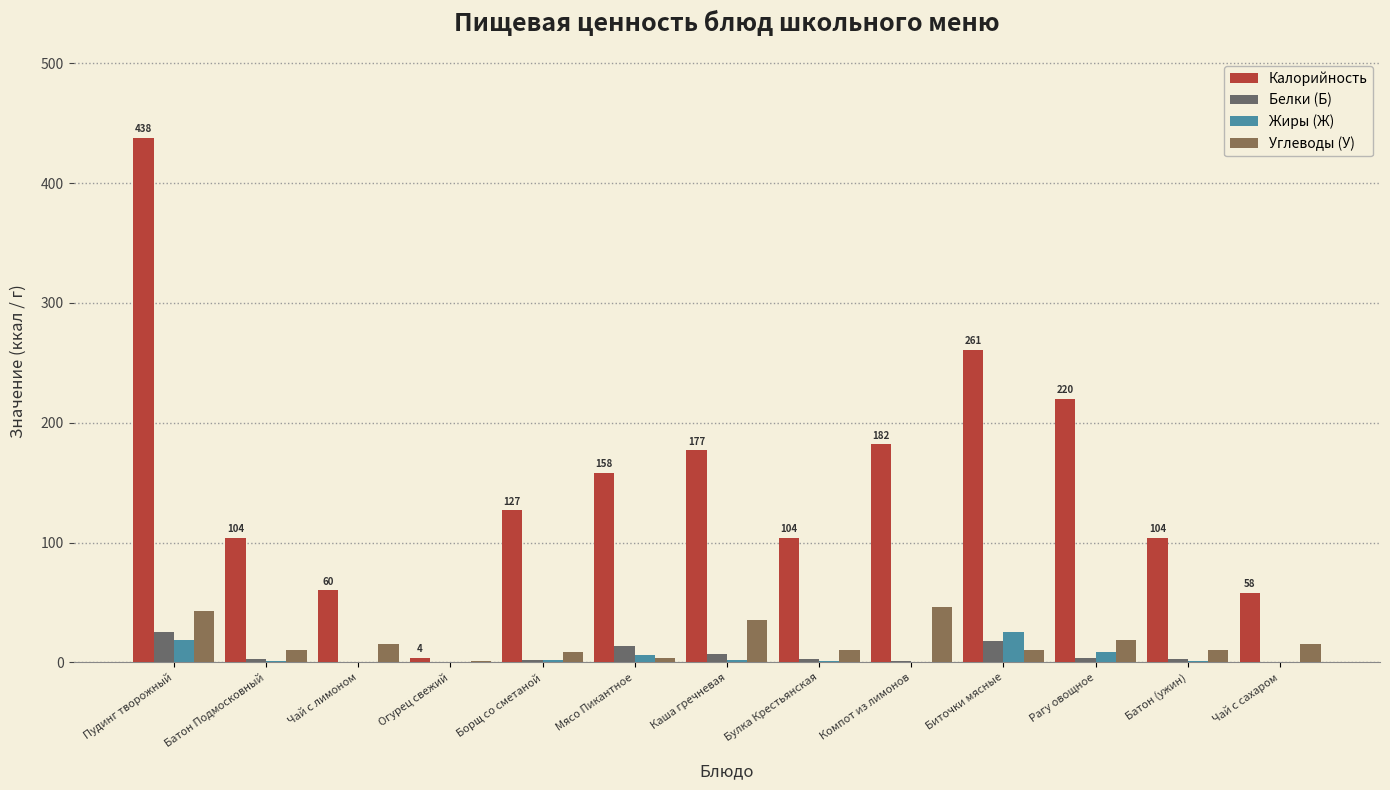

Reading left to right, extract all data points from this chart.

Калорийность: Пудинг творожный=438	Батон Подмосковный=104	Чай с лимоном=60	Огурец свежий=4	Борщ со сметаной=127	Мясо Пикантное=158	Каша гречневая=177	Булка Крестьянская=104	Компот из лимонов=182	Биточки мясные=261	Рагу овощное=220	Батон (ужин)=104	Чай с сахаром=58
Белки (Б): Пудинг творожный=25	Батон Подмосковный=3	Чай с лимоном=0	Огурец свежий=0	Борщ со сметаной=2	Мясо Пикантное=14	Каша гречневая=7	Булка Крестьянская=3	Компот из лимонов=1	Биточки мясные=18	Рагу овощное=4	Батон (ужин)=3	Чай с сахаром=0
Жиры (Ж): Пудинг творожный=19	Батон Подмосковный=1	Чай с лимоном=0	Огурец свежий=0	Борщ со сметаной=2	Мясо Пикантное=6	Каша гречневая=2	Булка Крестьянская=1	Компот из лимонов=0	Биточки мясные=25	Рагу овощное=9	Батон (ужин)=1	Чай с сахаром=0
Углеводы (У): Пудинг творожный=43	Батон Подмосковный=10	Чай с лимоном=15	Огурец свежий=1	Борщ со сметаной=9	Мясо Пикантное=4	Каша гречневая=35	Булка Крестьянская=10	Компот из лимонов=46	Биточки мясные=10	Рагу овощное=19	Батон (ужин)=10	Чай с сахаром=15